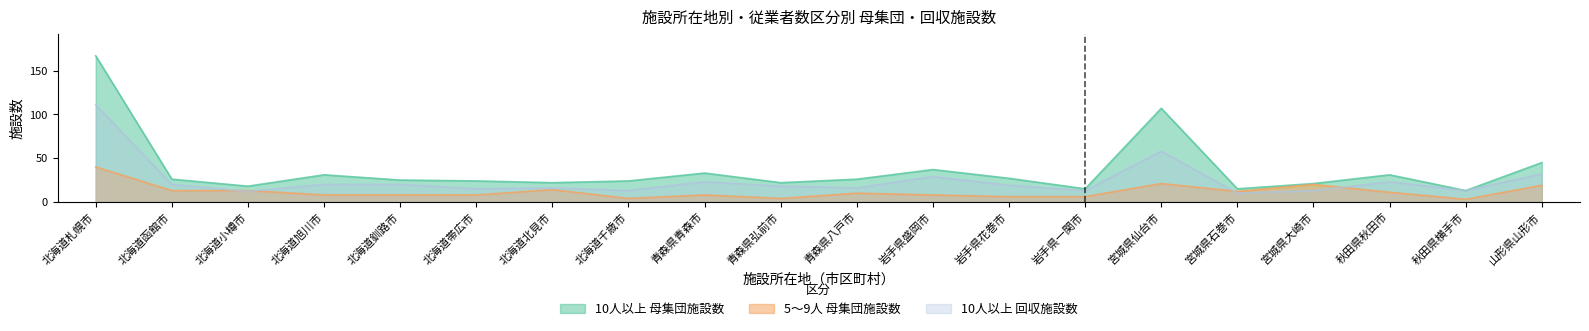

Reading right to left, what are all the values shown in this chart?

10人以上 母集団施設数: 45	13	31	21	15	107	15	27	37	26	22	33	24	22	24	25	31	18	26	167
5～9人 母集団施設数: 19	3	11	20	12	21	6	6	8	10	4	8	4	14	8	8	8	13	13	40
10人以上 回収施設数: 32	13	23	13	10	58	13	19	29	16	18	23	13	16	15	20	20	12	20	111